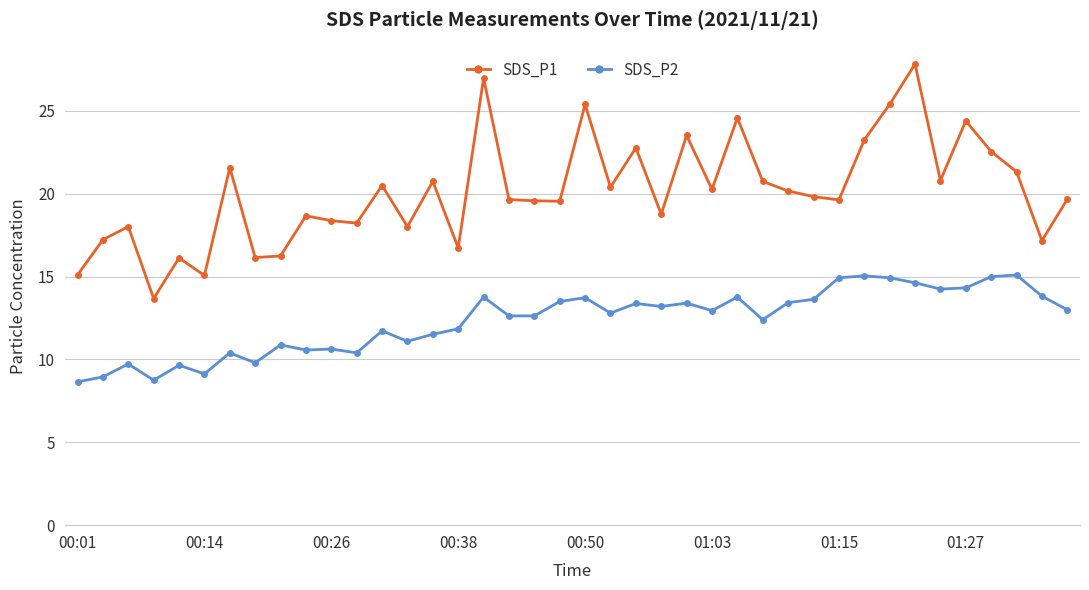

How many data points in SDS_P1 are less than 19?

15